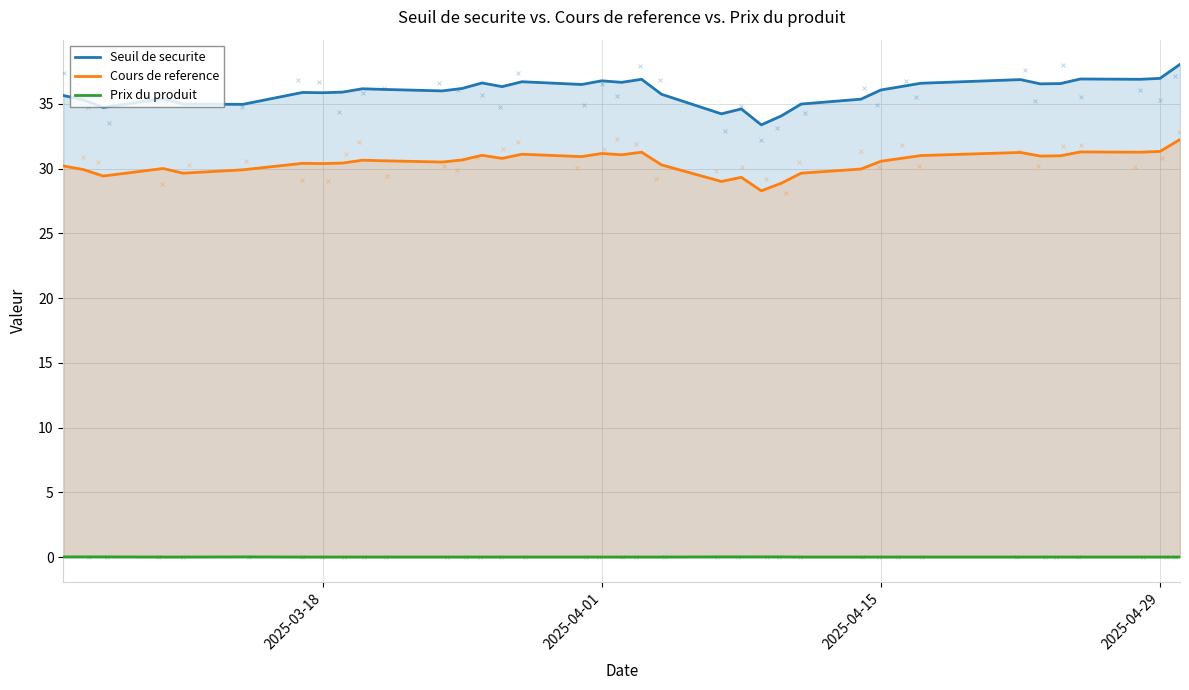

Is the value of Seuil de securite at 16 greater than the value of Cours de reference at 2025-04-15?

Yes